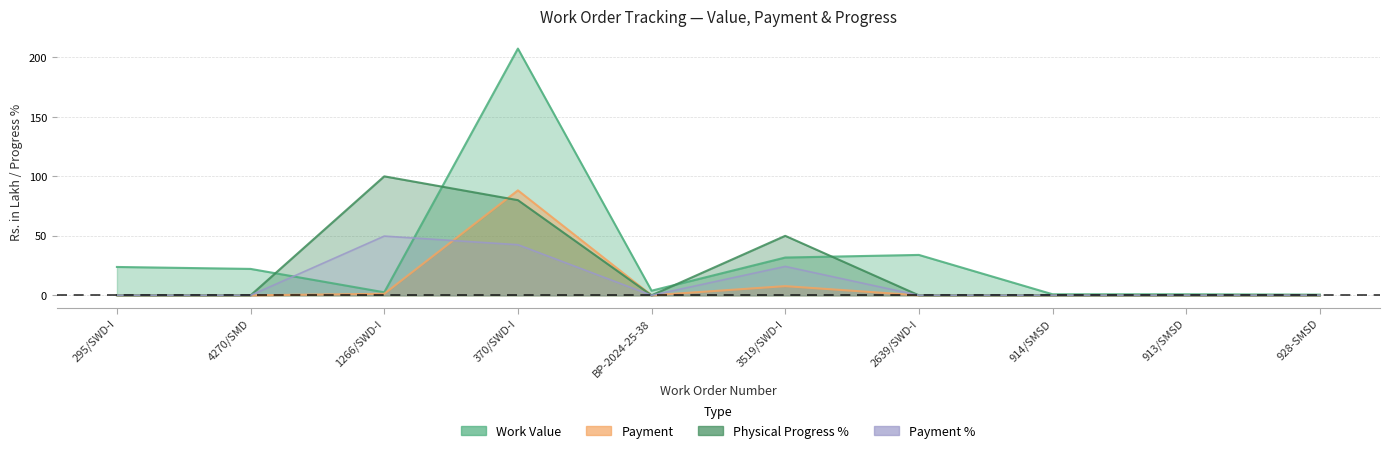

At which label is Physical Progress % closest to 50?

3519/SWD-I